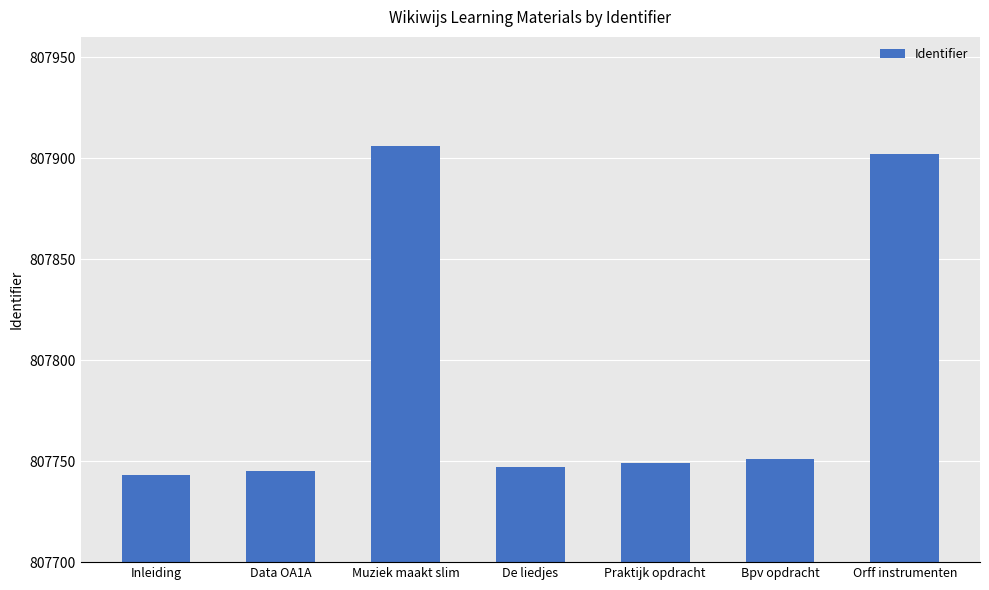

What is the greatest value displayed?

807906